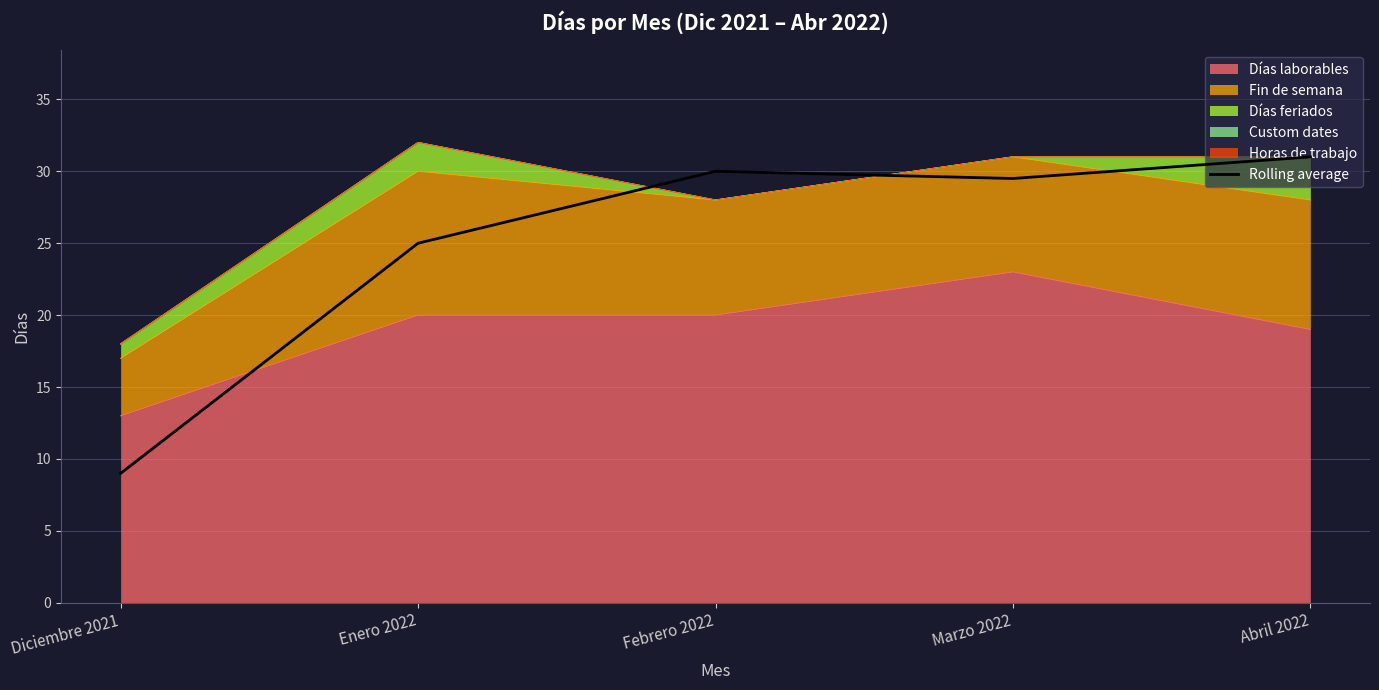

How many lines are shown in the chart?

1